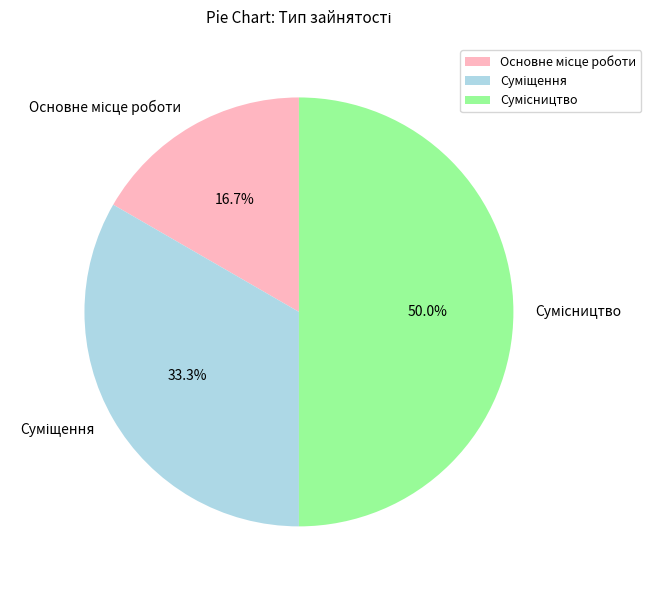

How many slices are in this pie chart?

3